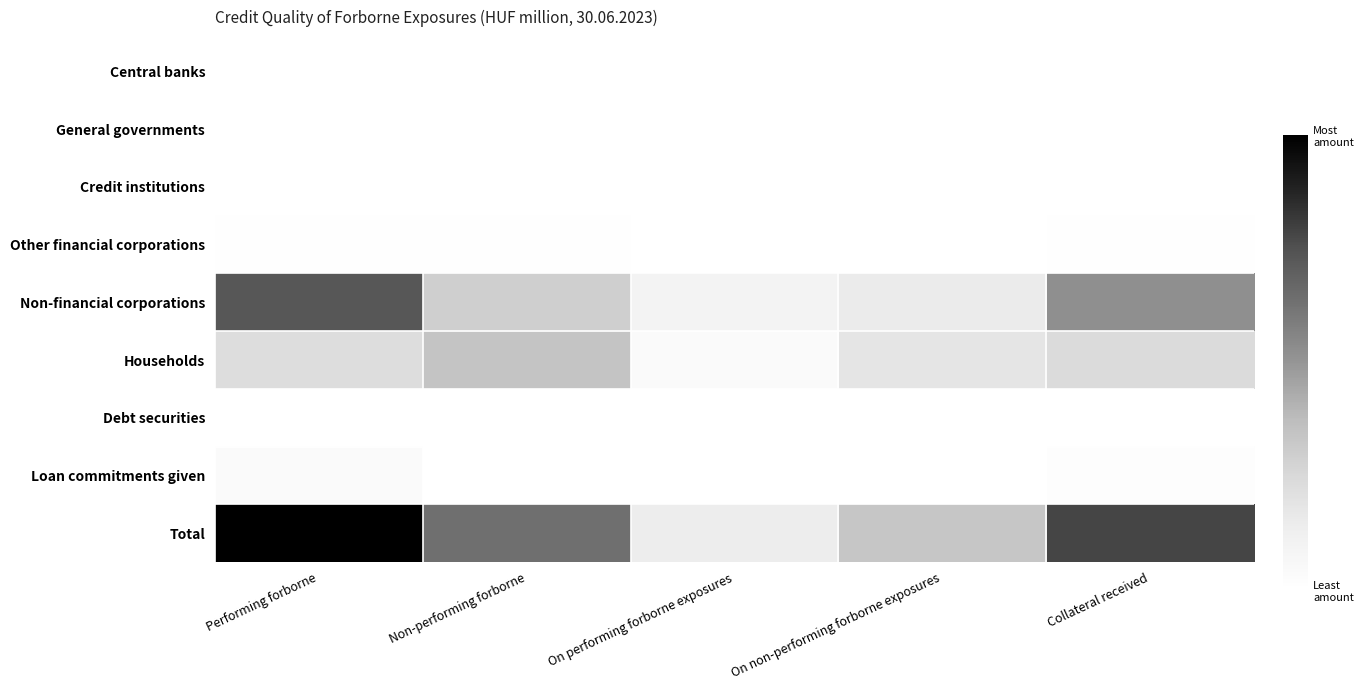

Which series has the largest range (max minus min)?

Total